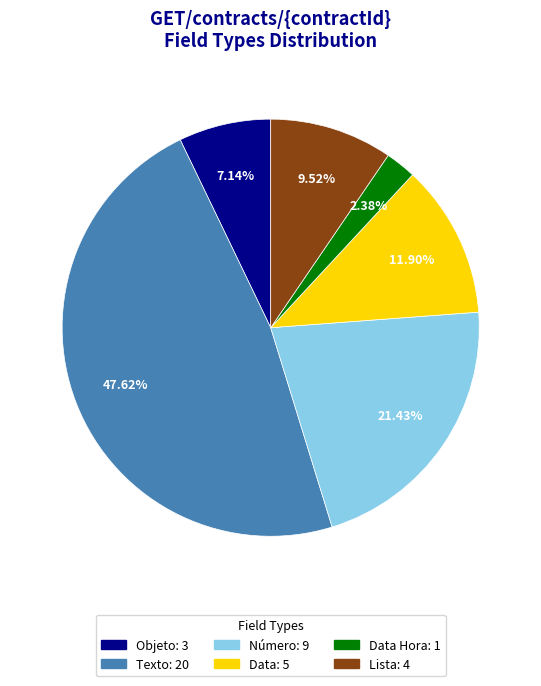

To the nearest percent, what is the difference between the largest and smallest slice percentages?

45%